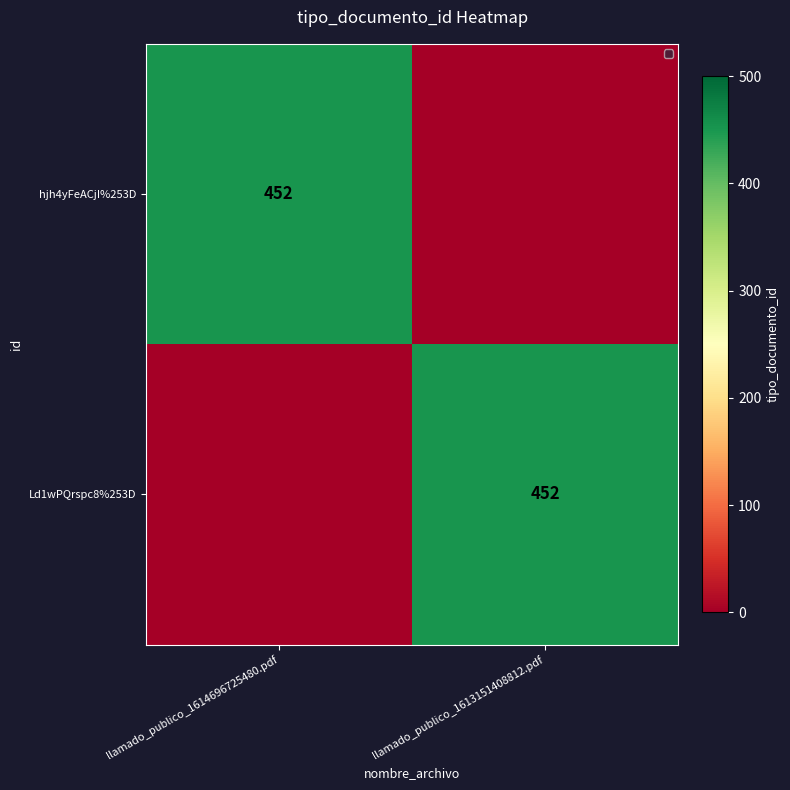

True or false: Ld1wPQrspc8%253D has a value of 130 at llamado_publico_1613151408812.pdf.

False